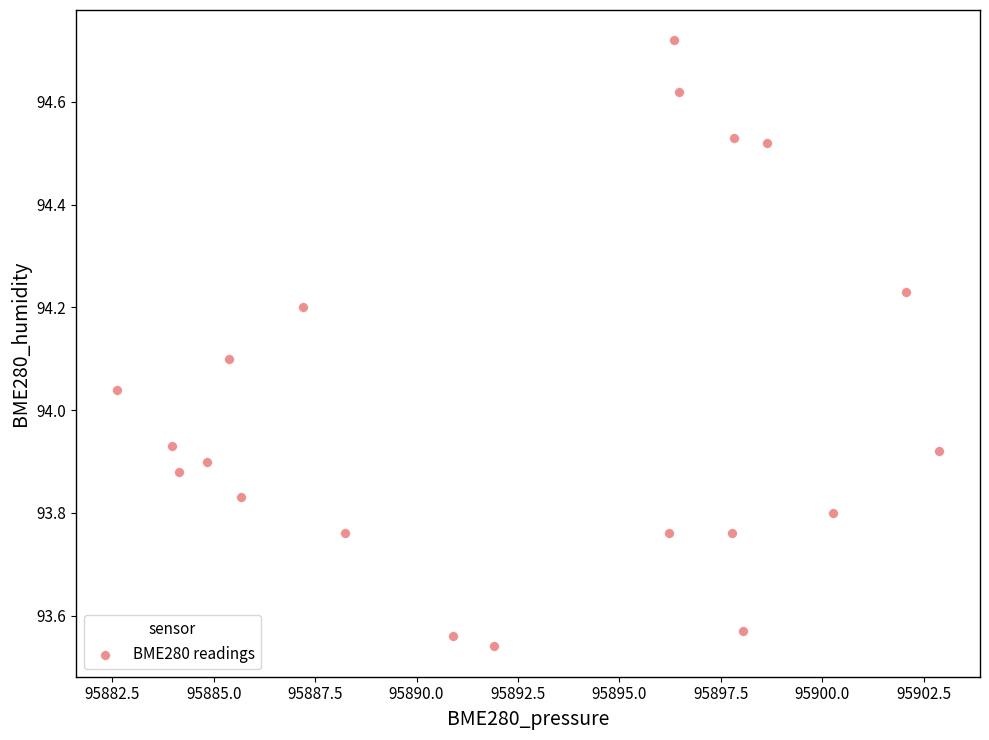

What is the range of Y values (max minus min)?

1.2